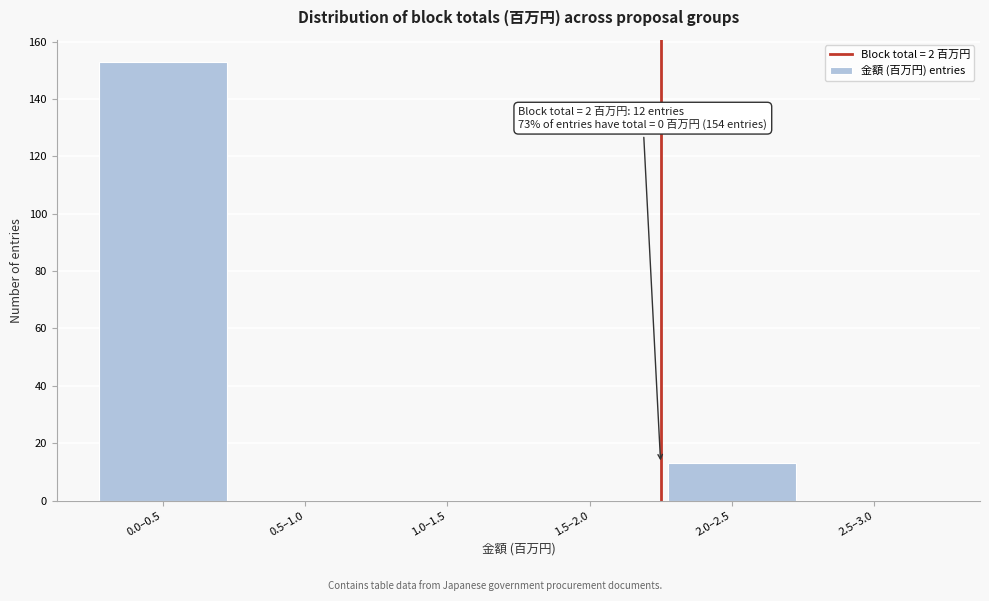

Reading right to left, transcribe all the data shown in this chart.

2.5–3.0=0	2.0–2.5=13	1.5–2.0=0	1.0–1.5=0	0.5–1.0=0	0.0–0.5=153